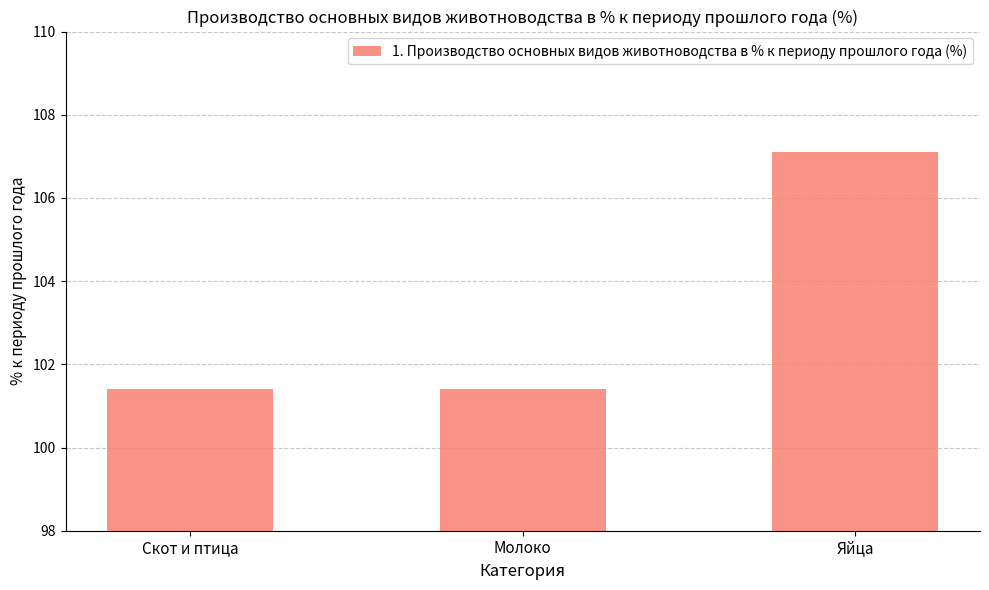

The chart shows a value of 39.4 at Скот и птица. True or false?

False